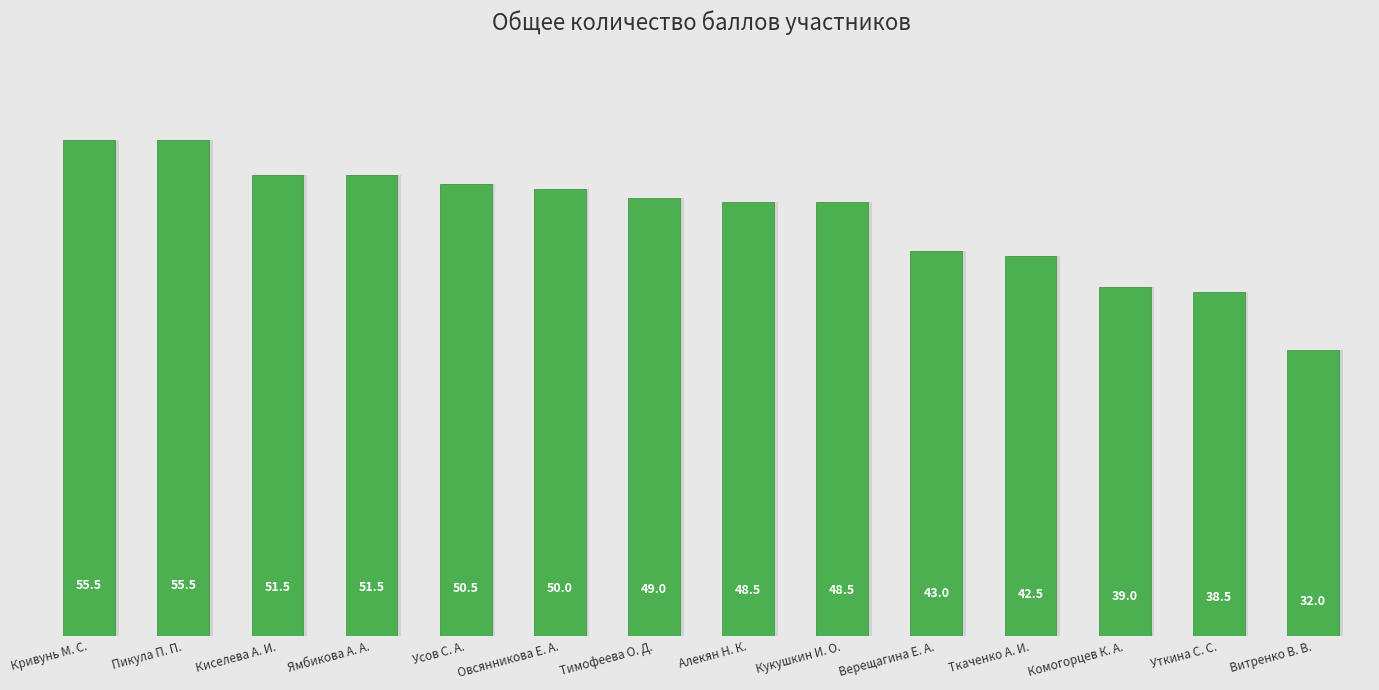

How many bars are there in total?

14